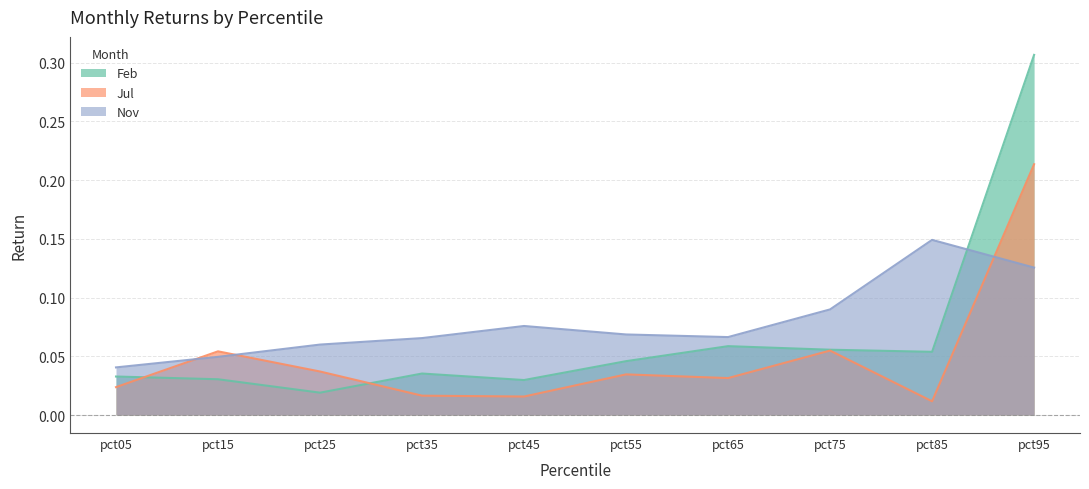

The value of Jul at pct15 is 0.1. True or false?

False